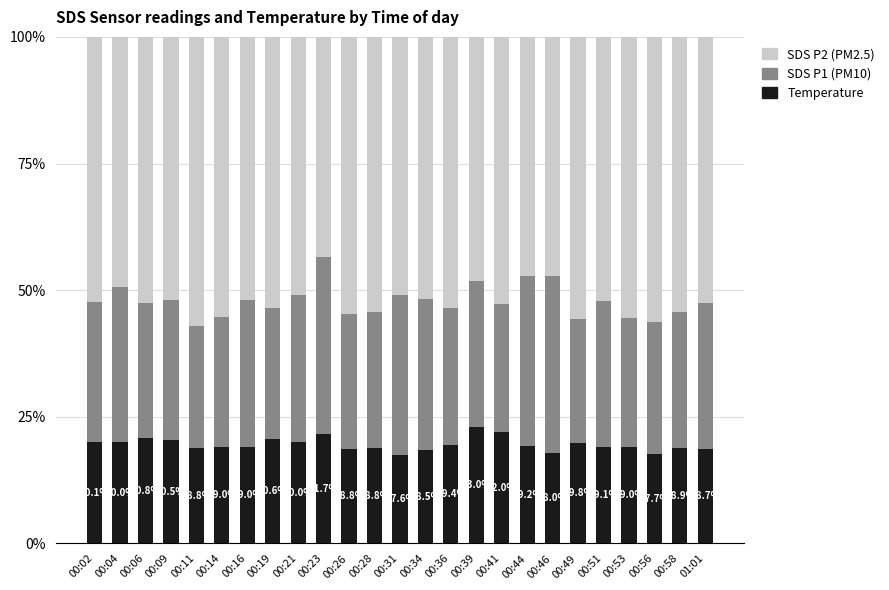

Does the chart contain stacked bars?

Yes